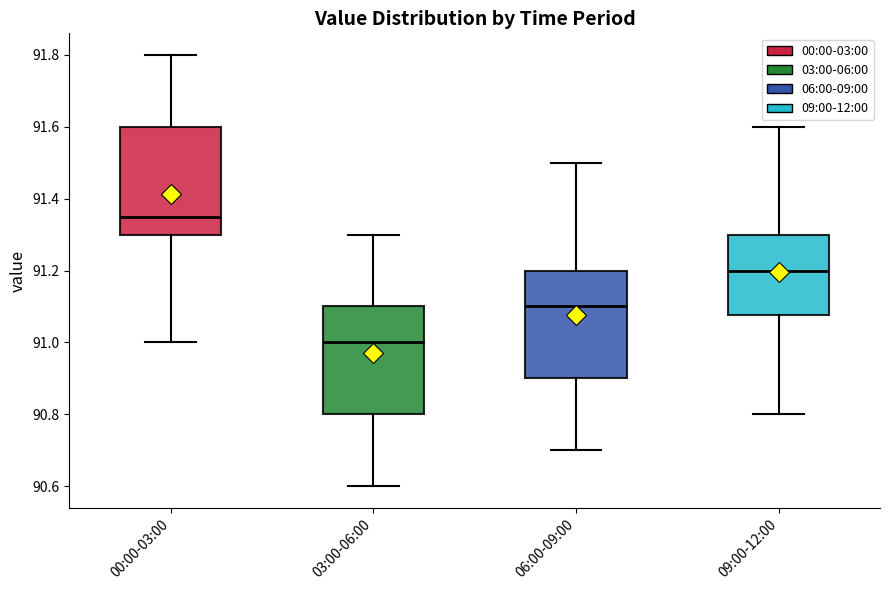

Which box's median line is the lowest?

03:00-06:00